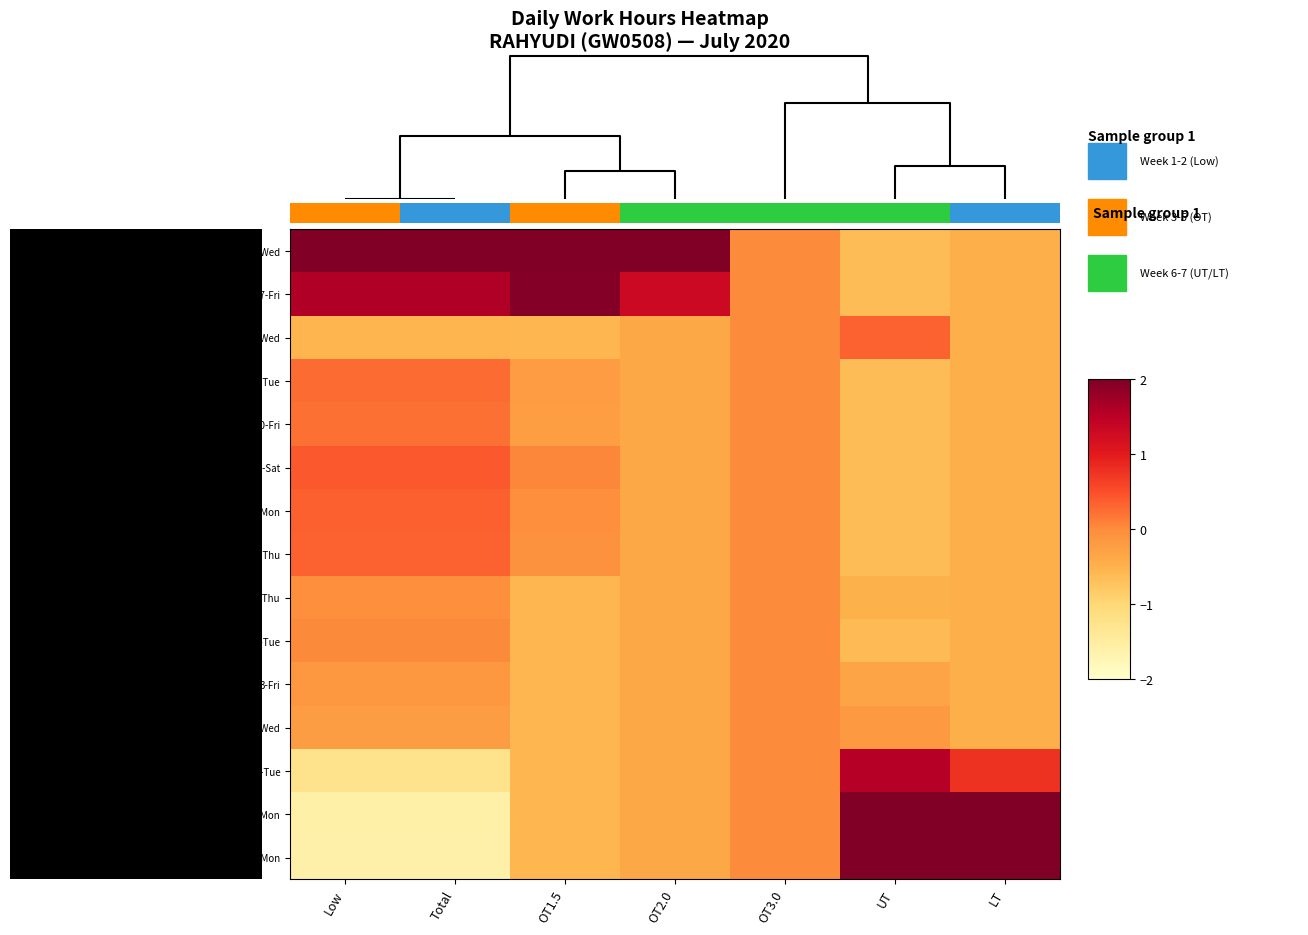

Rank the categories by 7-Tue value from lowest to highest.

UT, OT1.5, LT, OT2.0, OT3.0, Low, Total